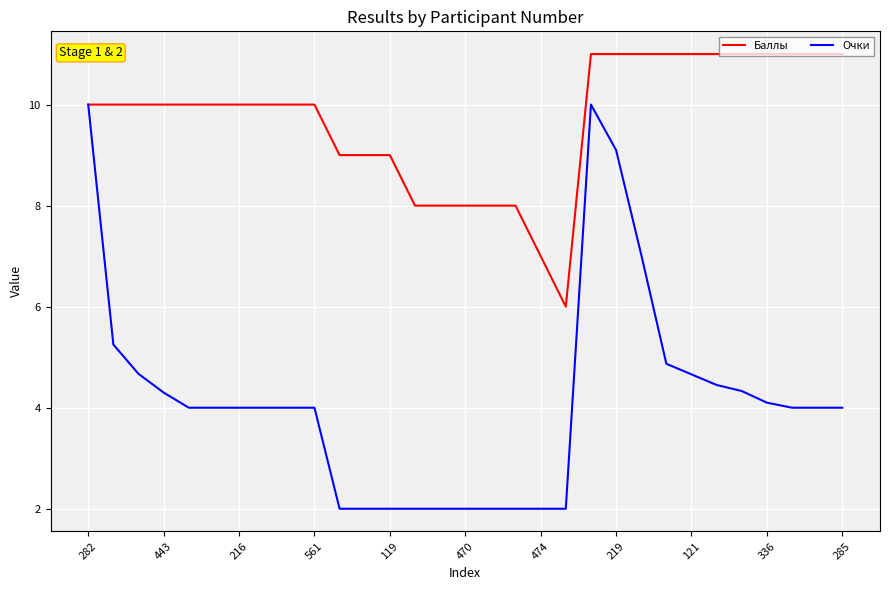

Which series has the widest spread of values?

Очки